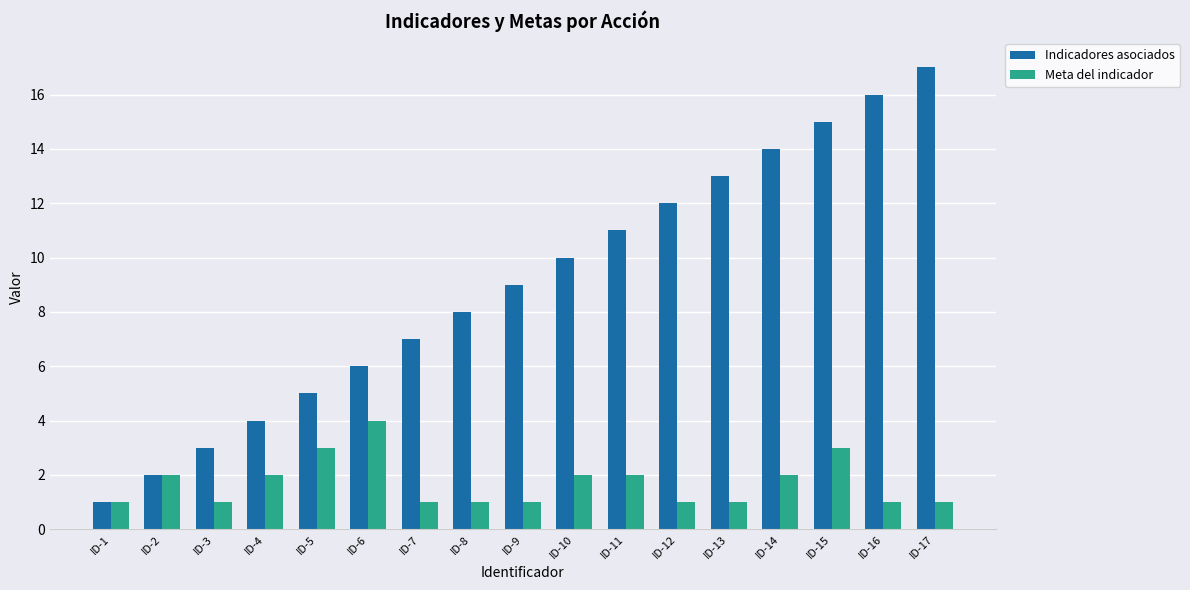

Is the value of Indicadores asociados at ID-14 greater than the value of Meta del indicador at ID-2?

Yes